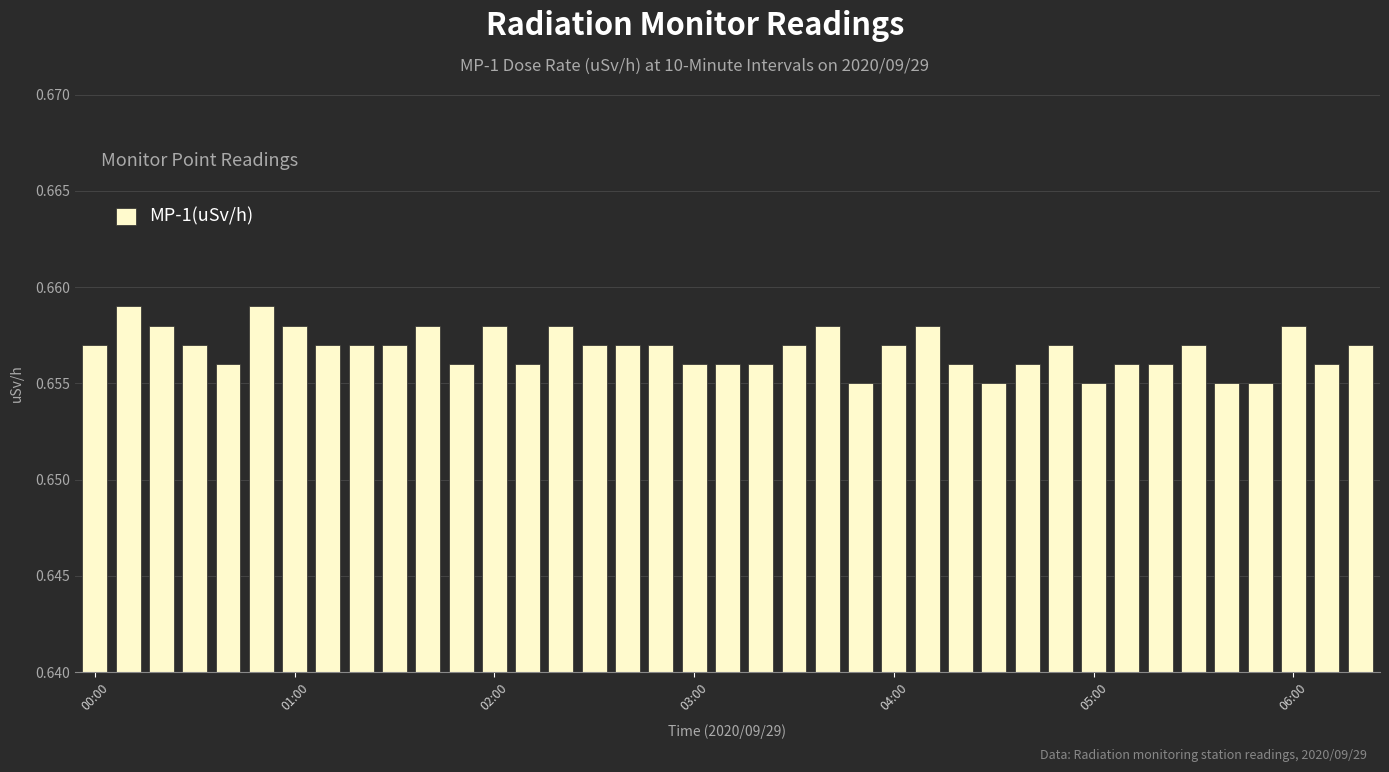

What is the sum of all values?

25.6